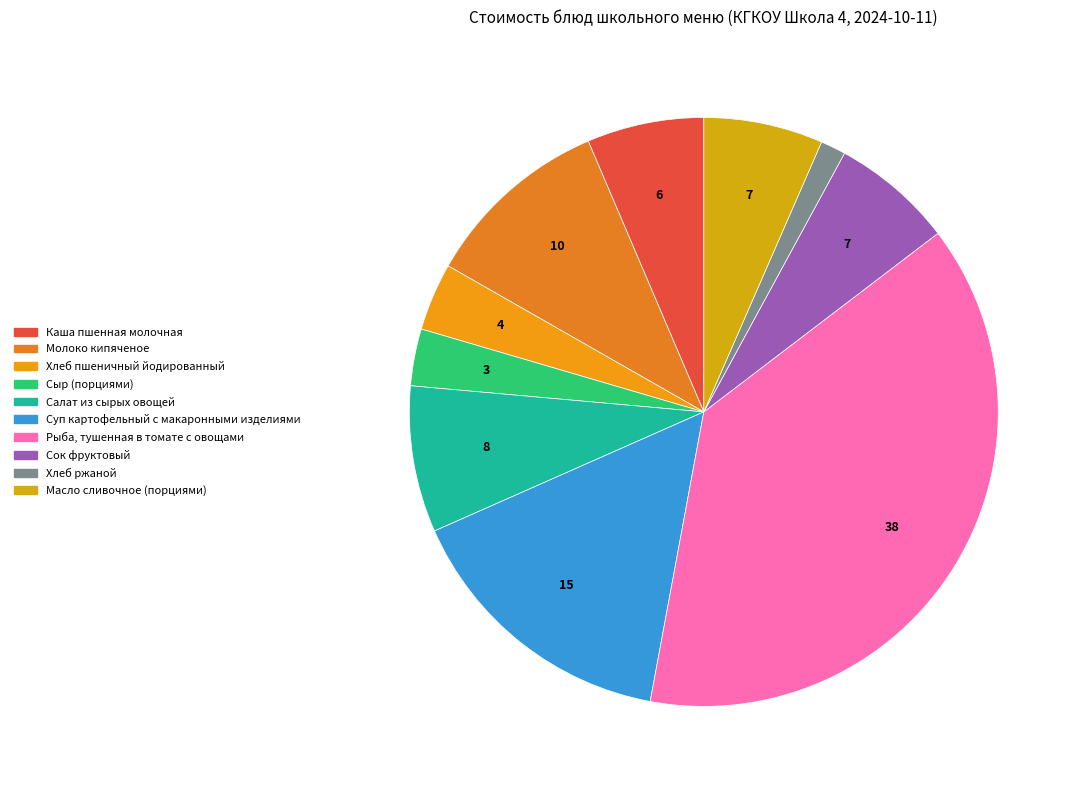

Which slice is the largest?

Рыба, тушенная в томате с овощами